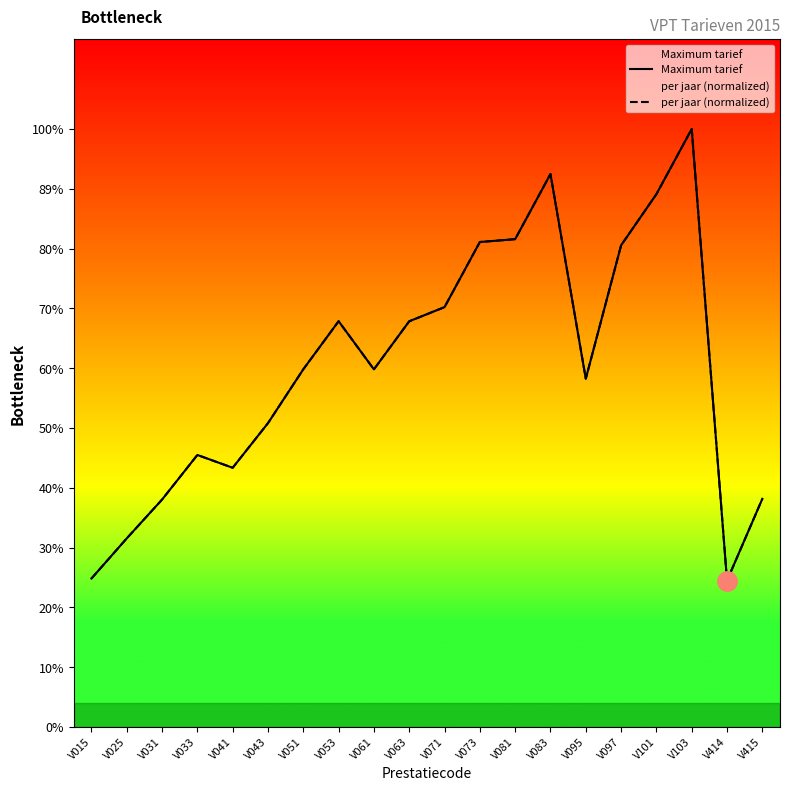

Is it true that Maximum tarief equals 157.3 at V051?

True